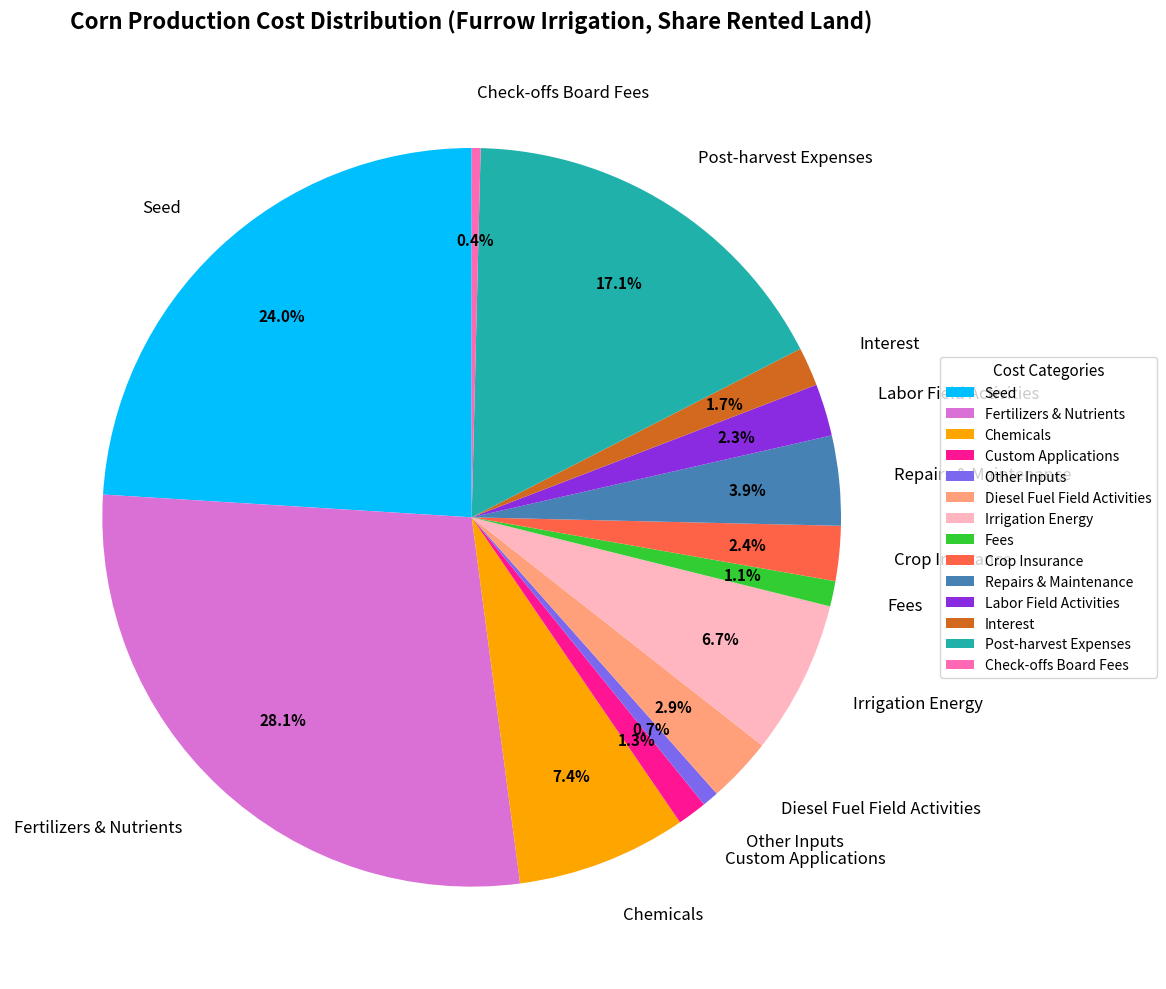

Between Fertilizers & Nutrients and Labor Field Activities, which is larger?

Fertilizers & Nutrients